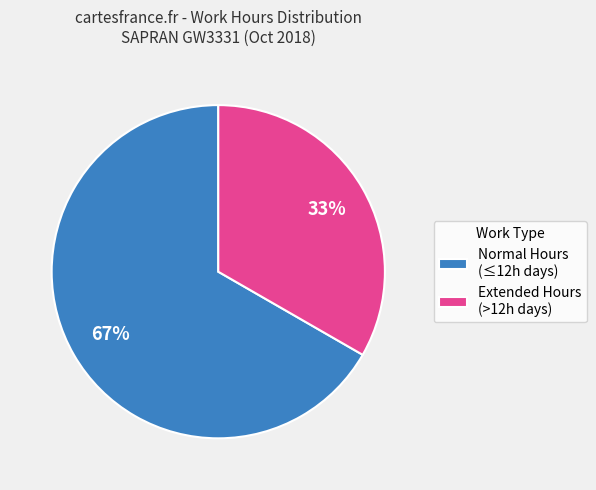

What is the smallest slice in the pie chart?

Extended Hours (>12h days)